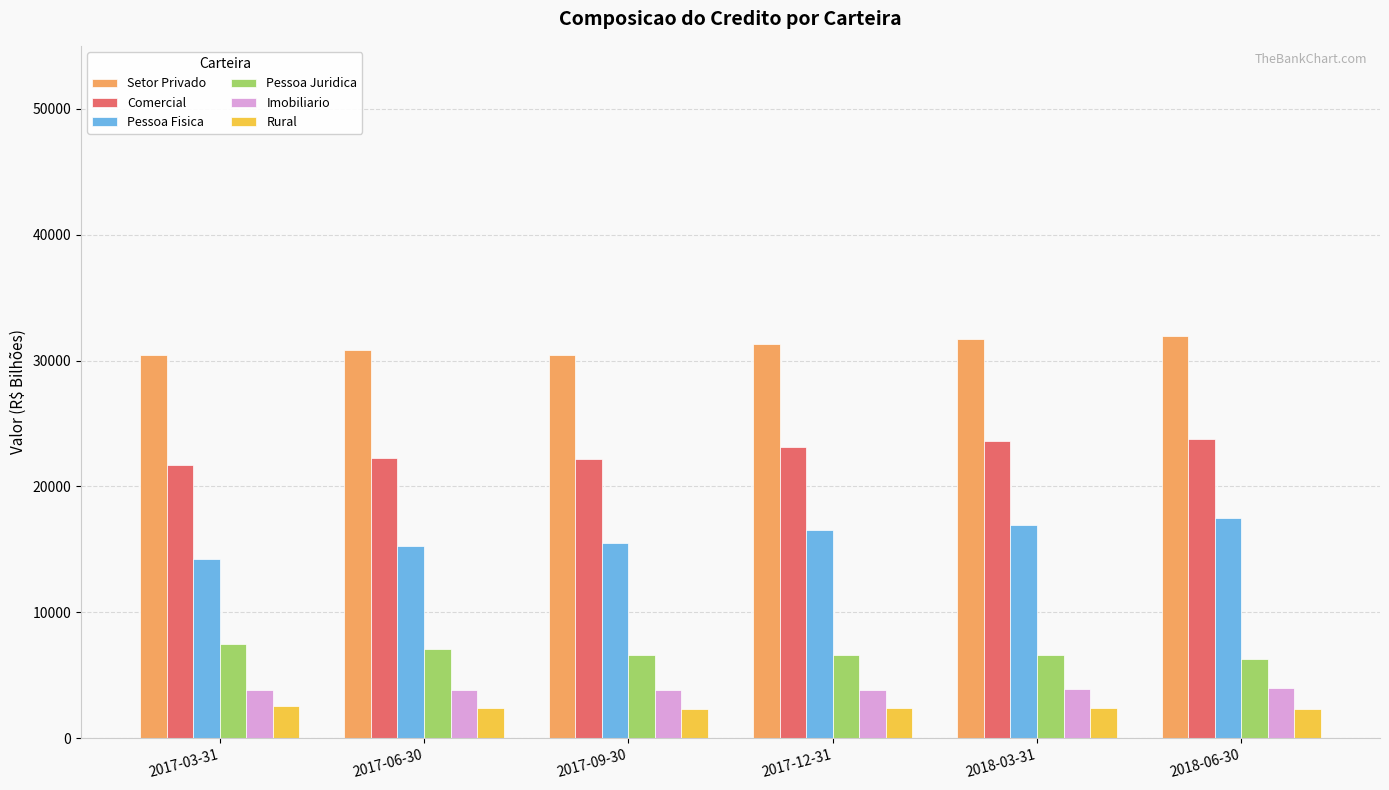

What is the maximum value for Pessoa Fisica?

17472.5